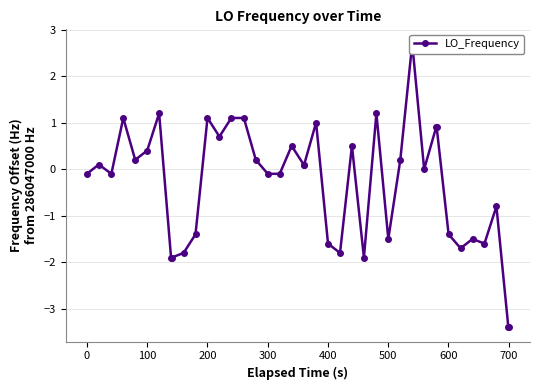

What is the sum of all values?

-12.7